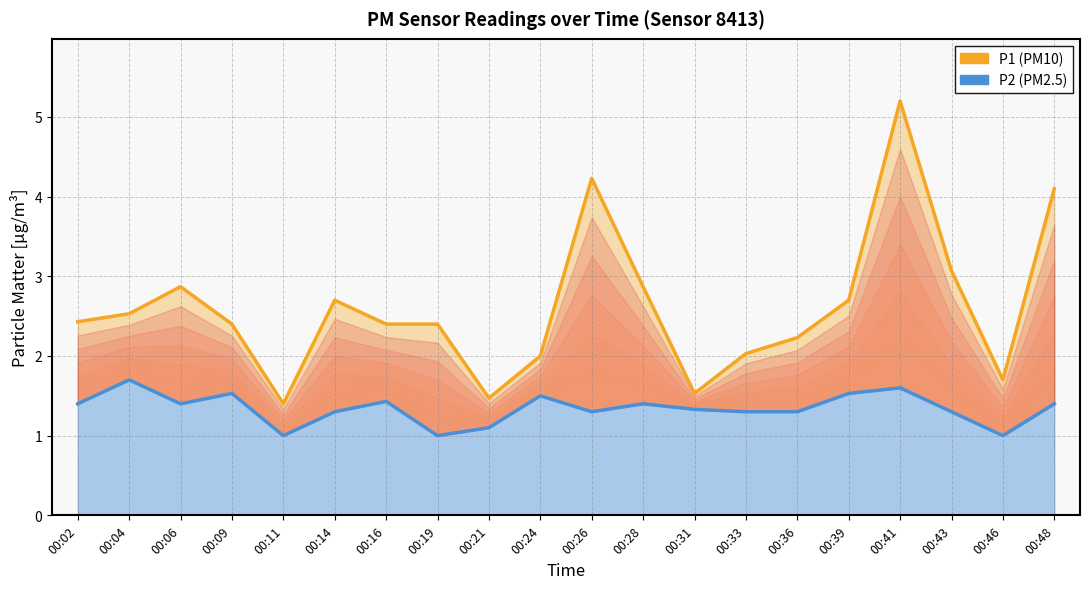

What are all the series names shown in the legend?

P1, P2